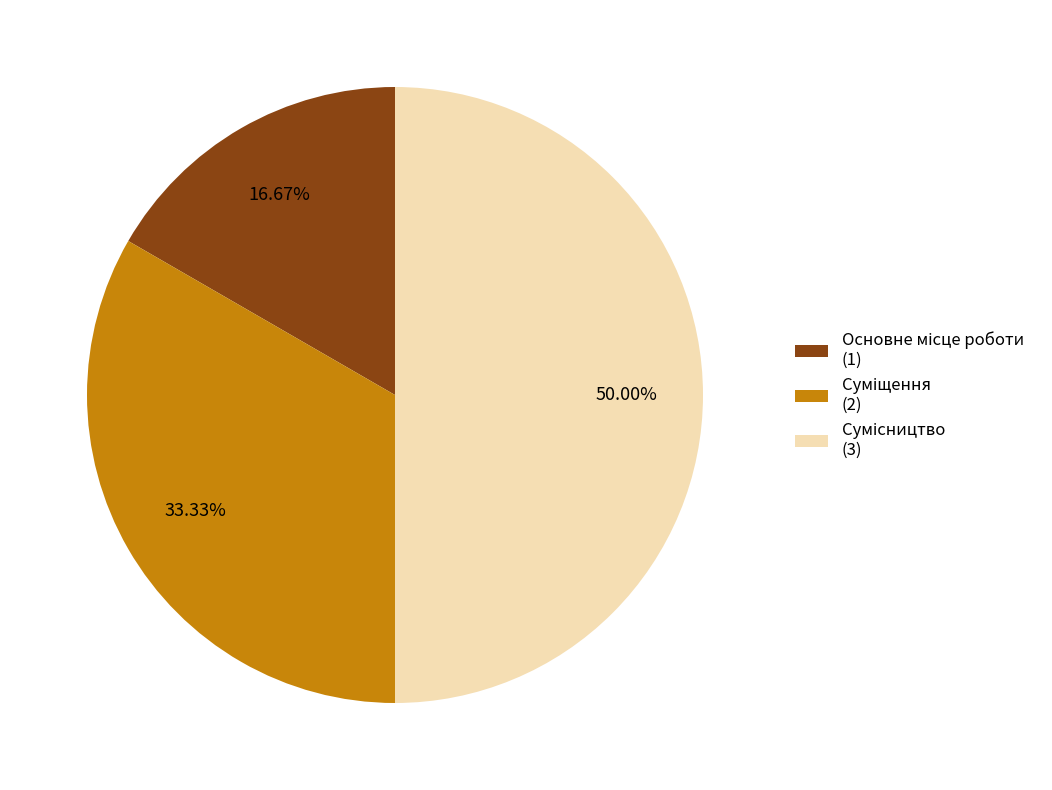

What is the change in value from Суміщення to Сумісництво?

+1